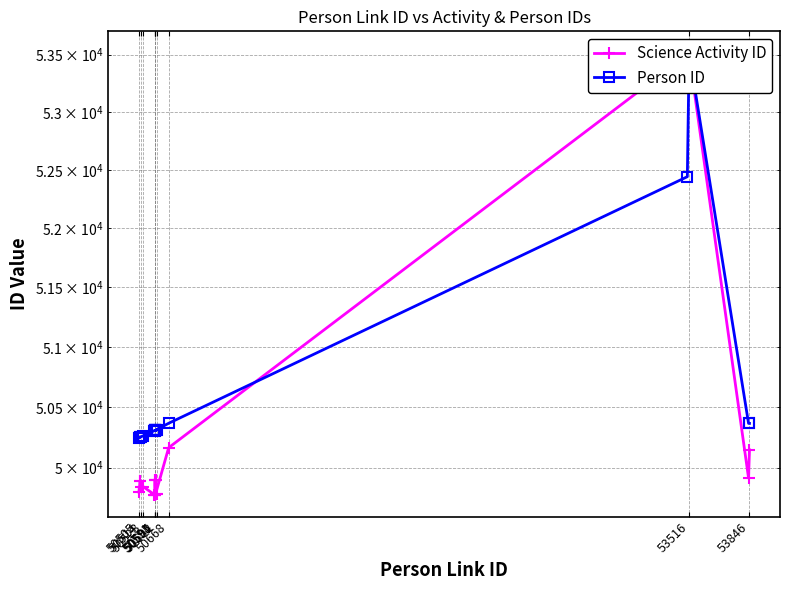

Is this an area chart (filled region under the line)?

No